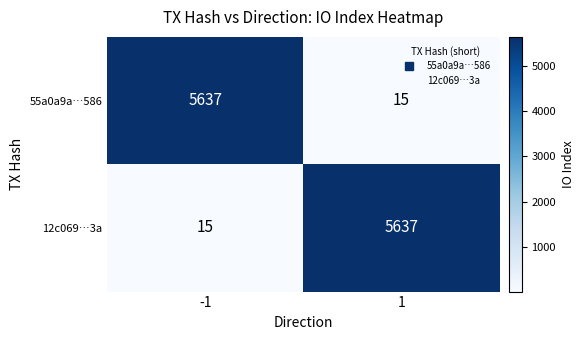

What is the lowest value of the 55a0a9a…586 series?

15